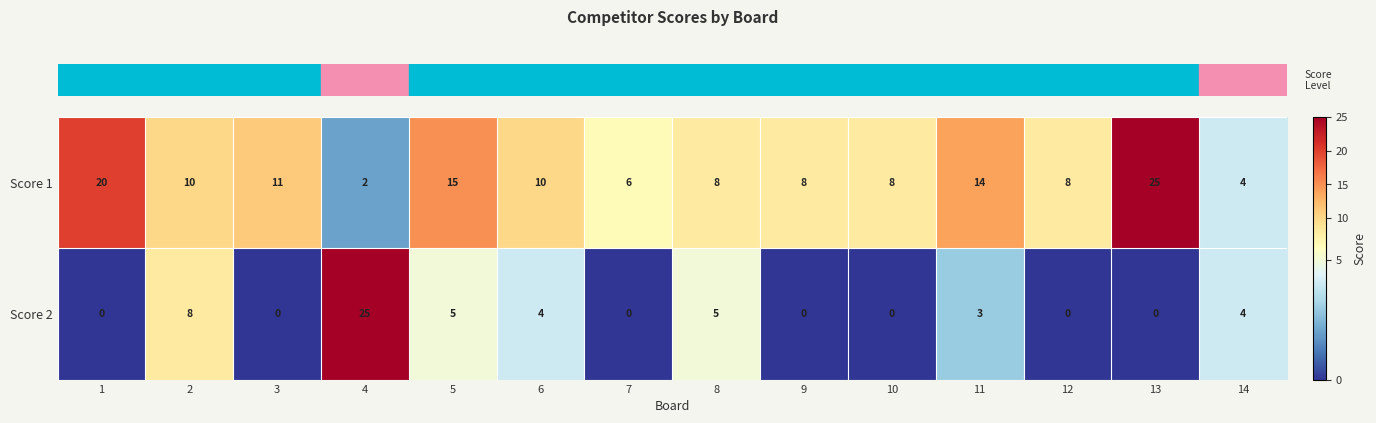

Which series changed the most between 7 and 12?

Score 1